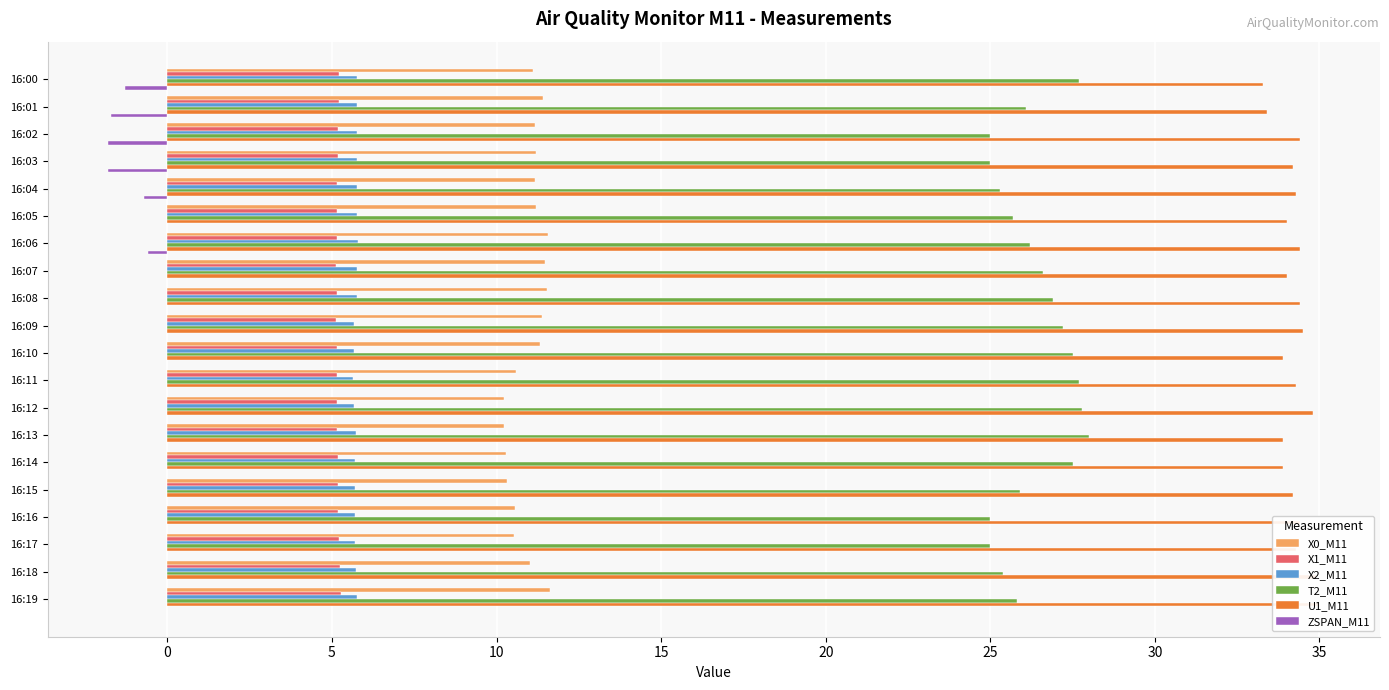

What is the value of the X2_M11 bar at the 15th from the left?

5.7